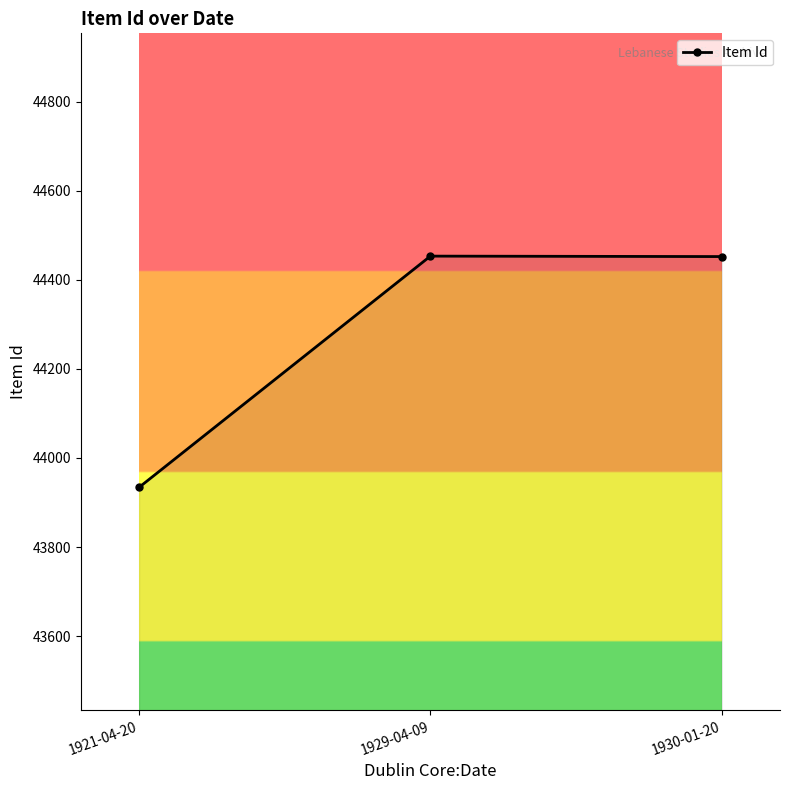

At which category does the chart reach its minimum across all series?

1921-04-20